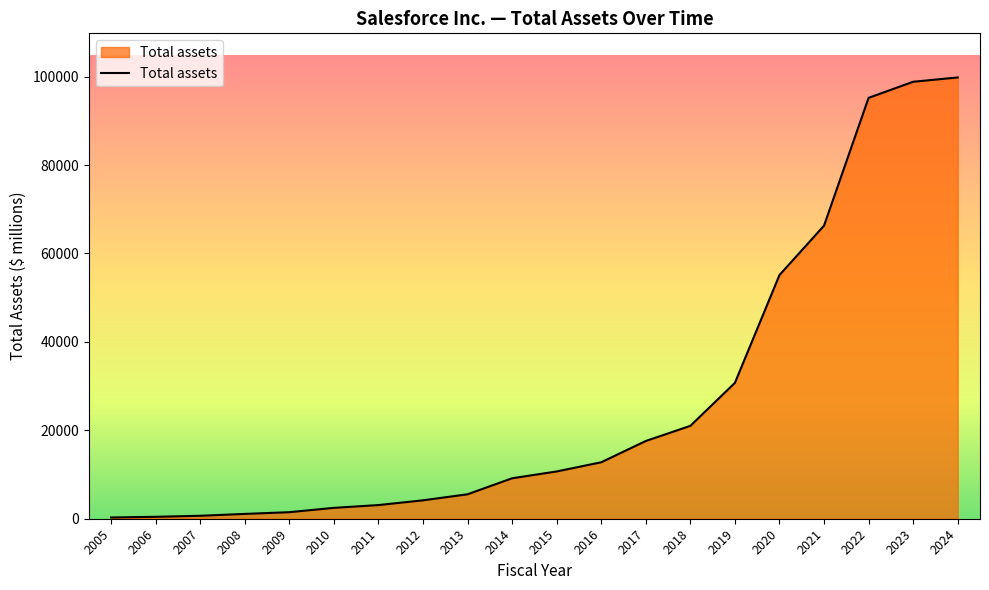

What is the change in value from 2018 to 2024?

+78813